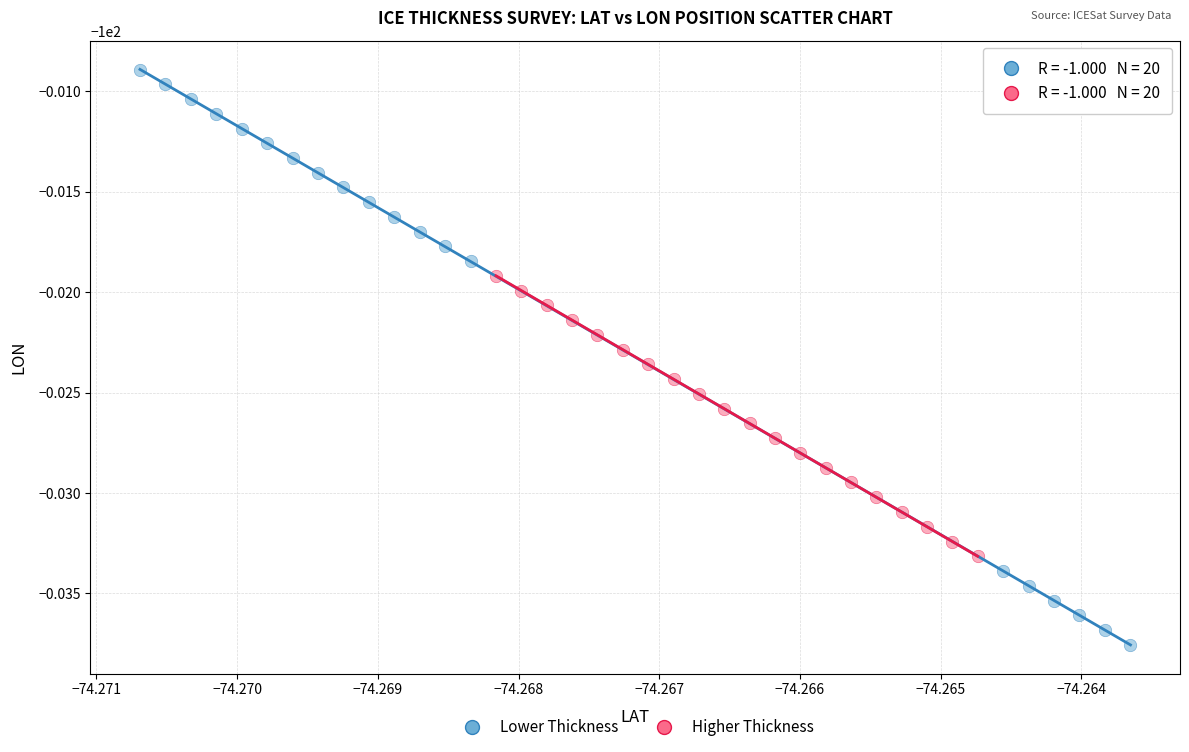

Which series contains the highest Y value?

Lower Thickness